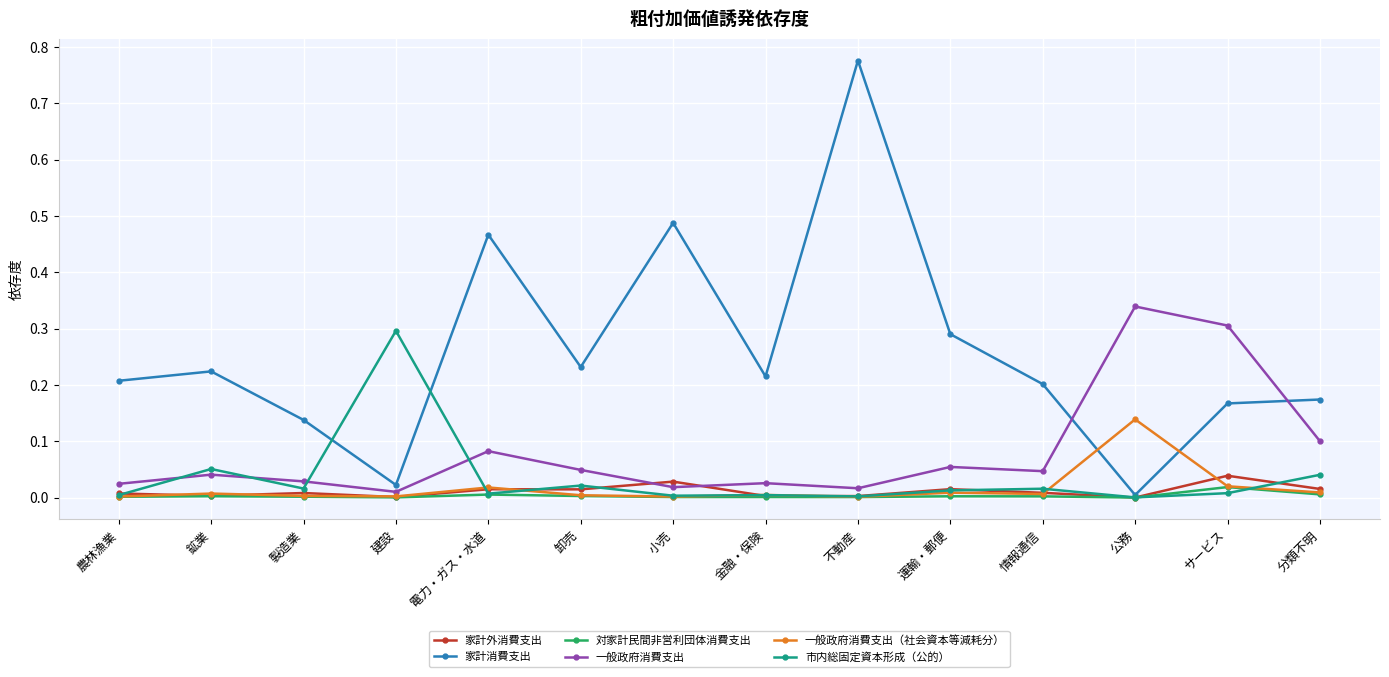

What is the label of the 10th point from the left?

運輸・郵便